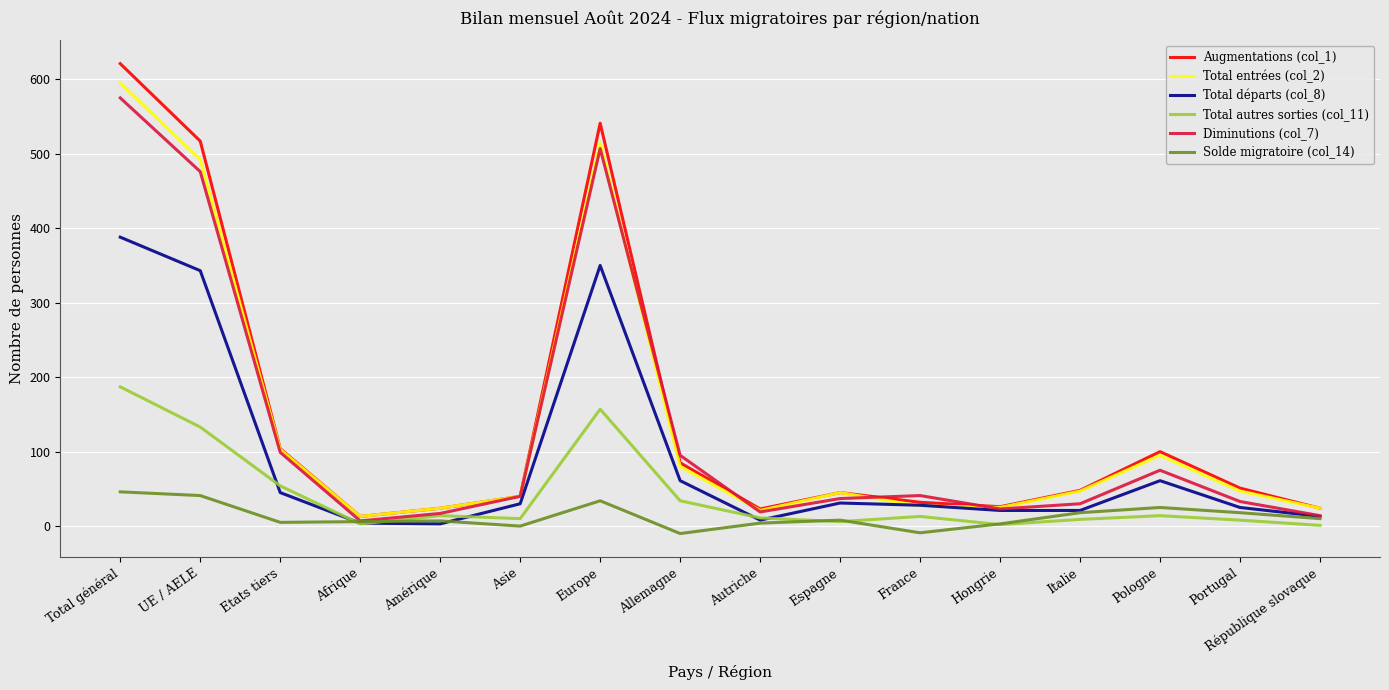

What is the difference between the second highest and minimum values in the Total entrées (col_2) series?

502